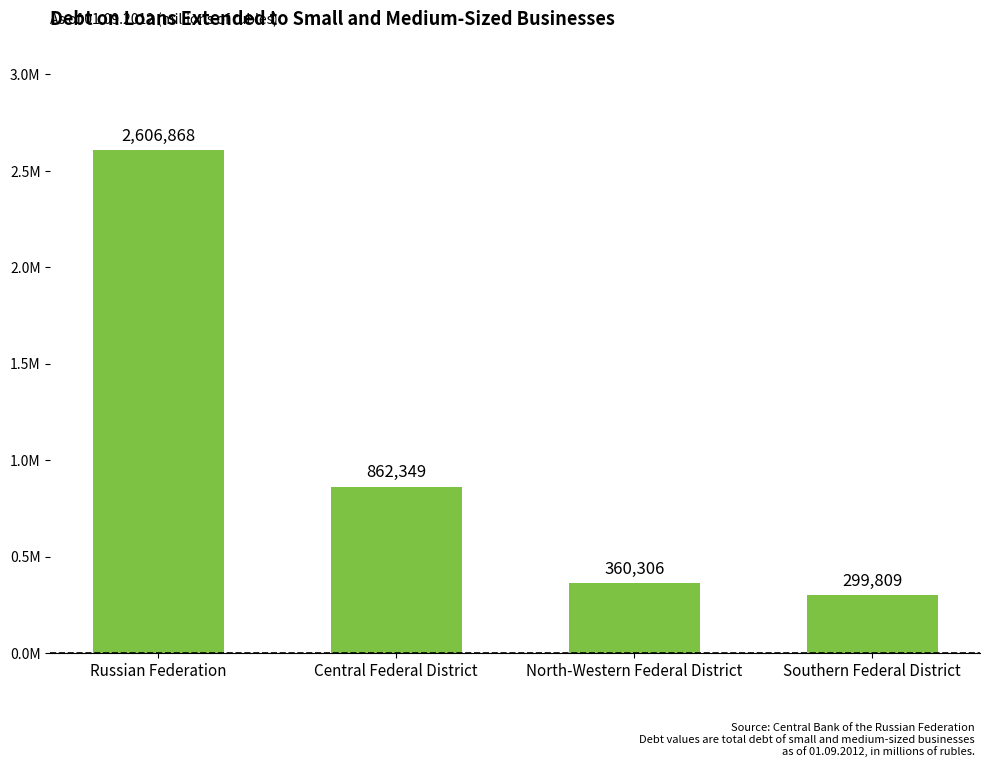

What is the smallest value displayed?

299809